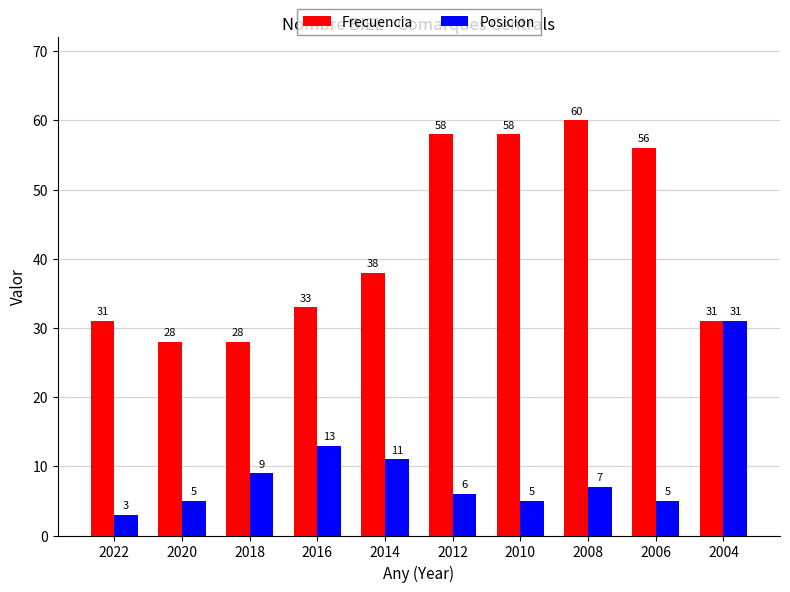

At which label is Posicion closest to 17?

2016